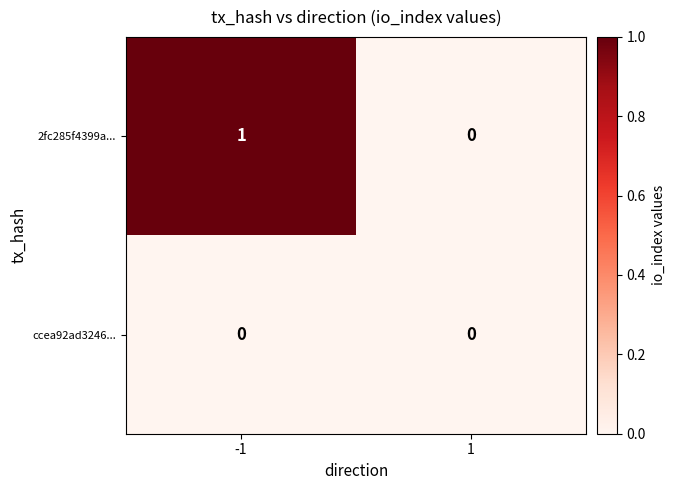

At which category is the sum across all series the highest?

-1